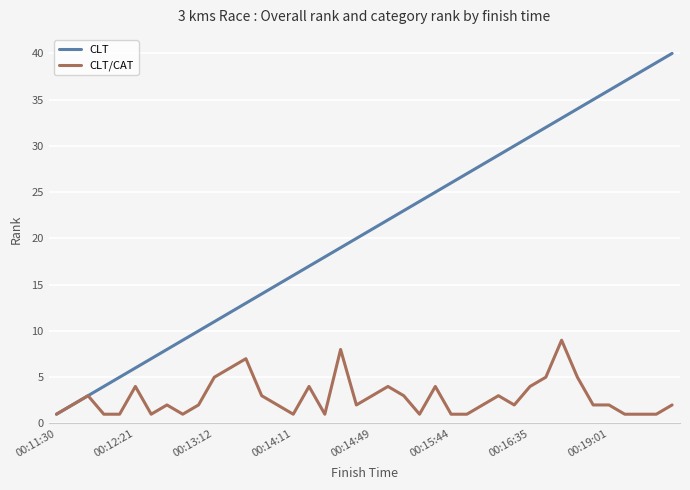

Rank the series by their maximum value, from highest to lowest.

CLT, CLT/CAT